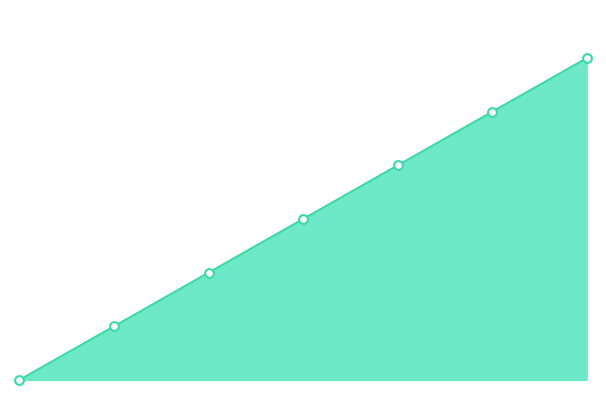

Between 3 and 4, which is larger?

4